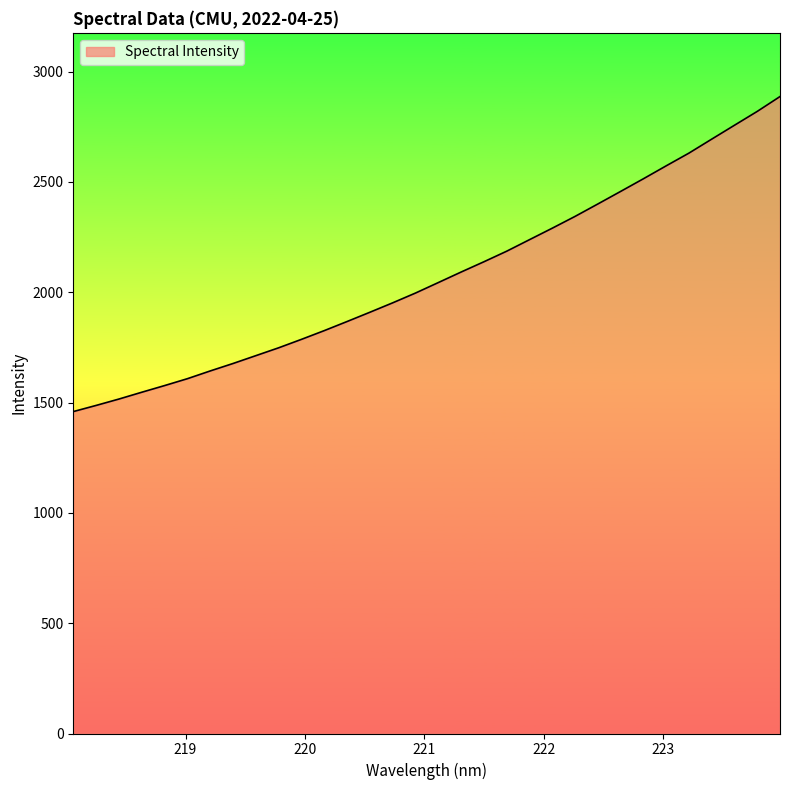

What is the greatest value displayed?

2887.3